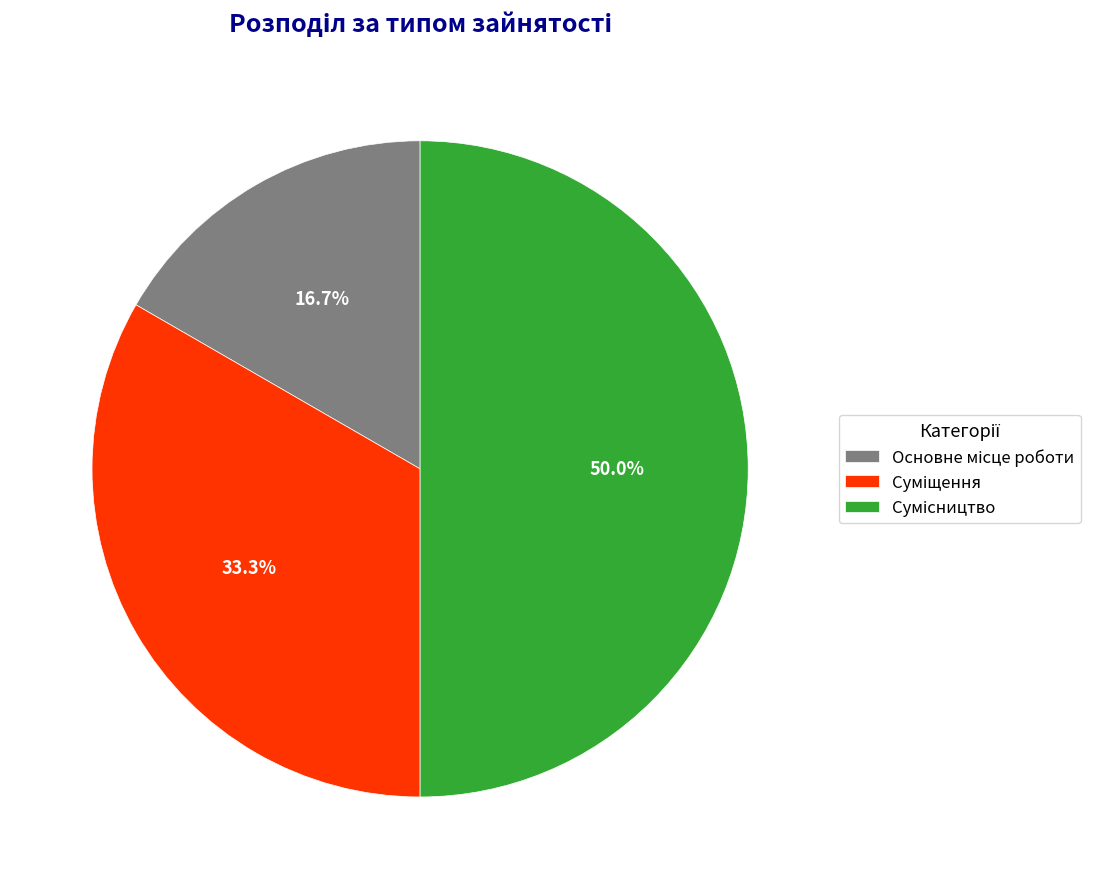

Is there a majority slice in this chart?

No